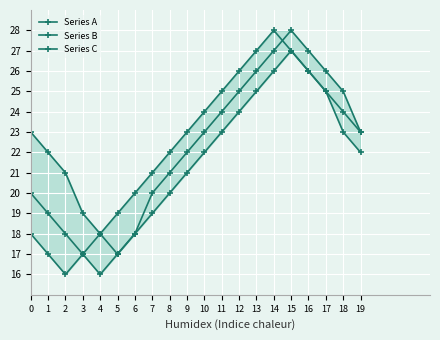

What is the difference between the Series B values at 8 and 15?

7